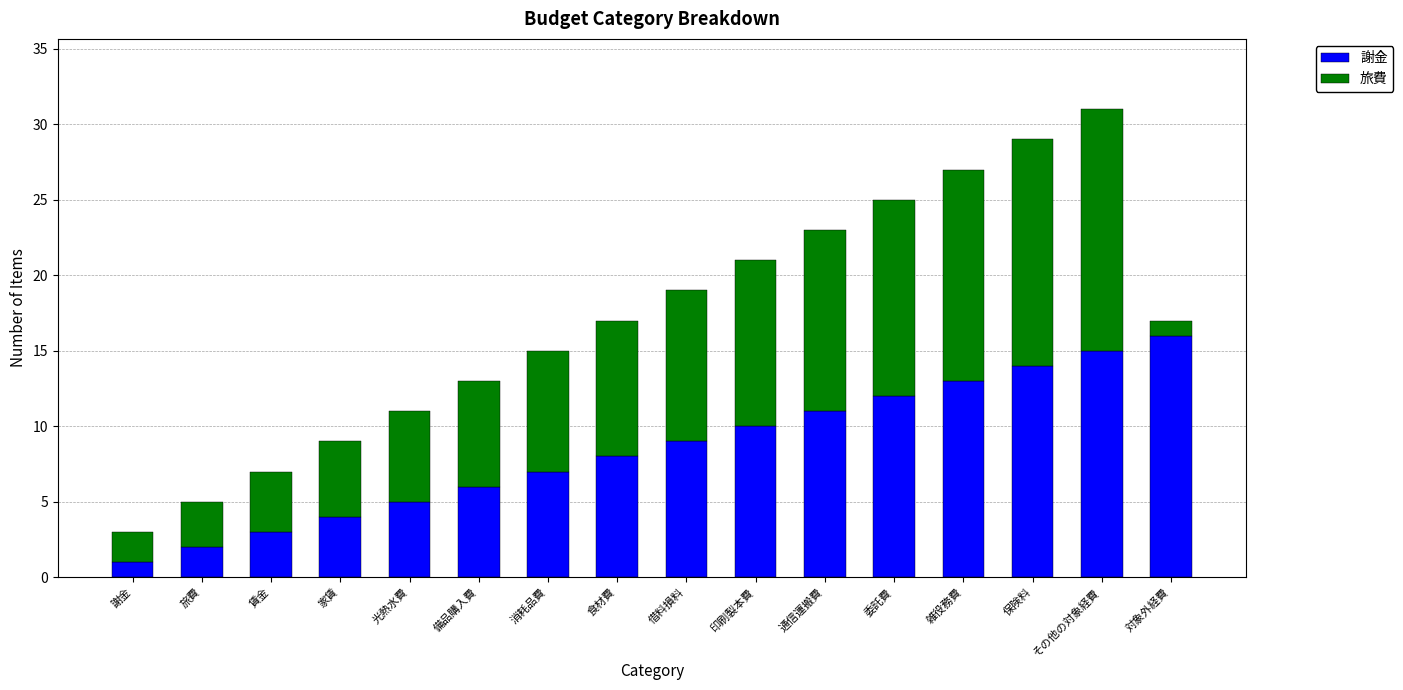

The 謝金 series shows 20 at 委託費. True or false?

False